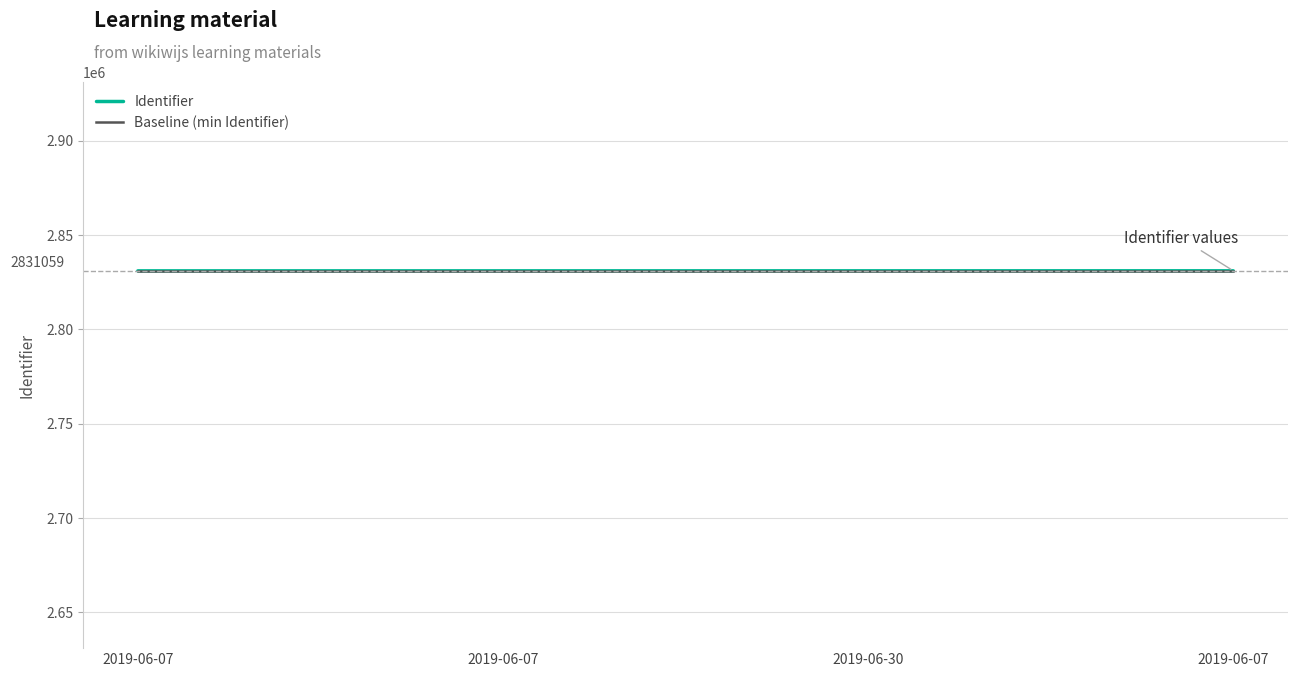

Reading left to right, list all the values displayed in this chart.

Identifier: 2831031	2831040	2831048	2831059
Baseline (min Identifier): 2831031	2831031	2831031	2831031